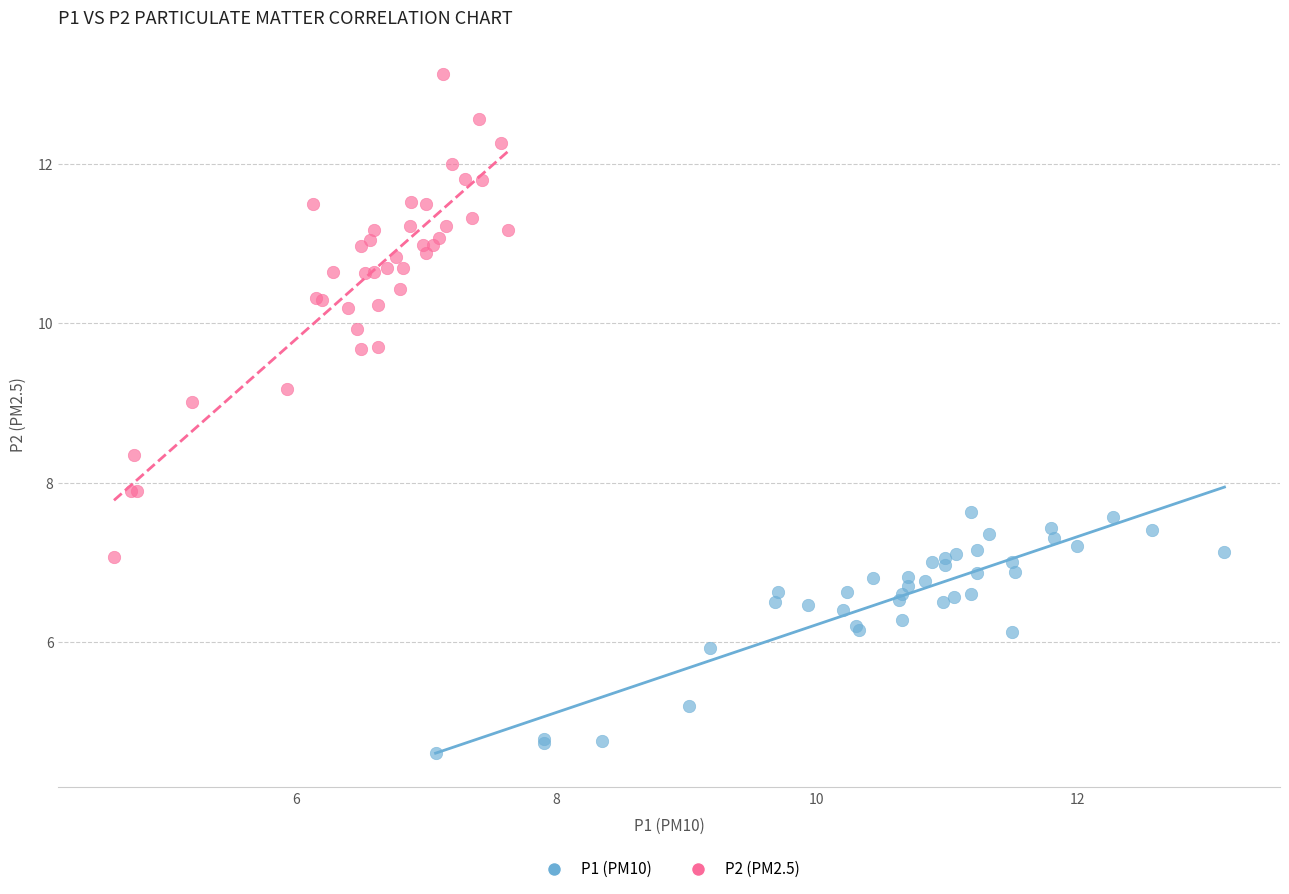

Which series has the widest spread of Y values?

P2 (PM2.5)